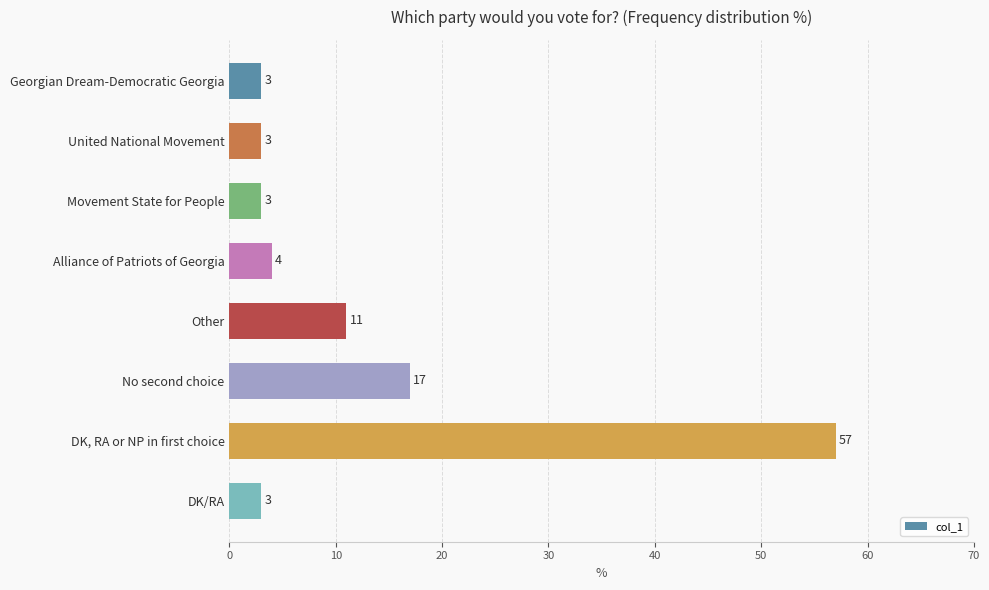

Where is the data nearest to the value 30?

No second choice